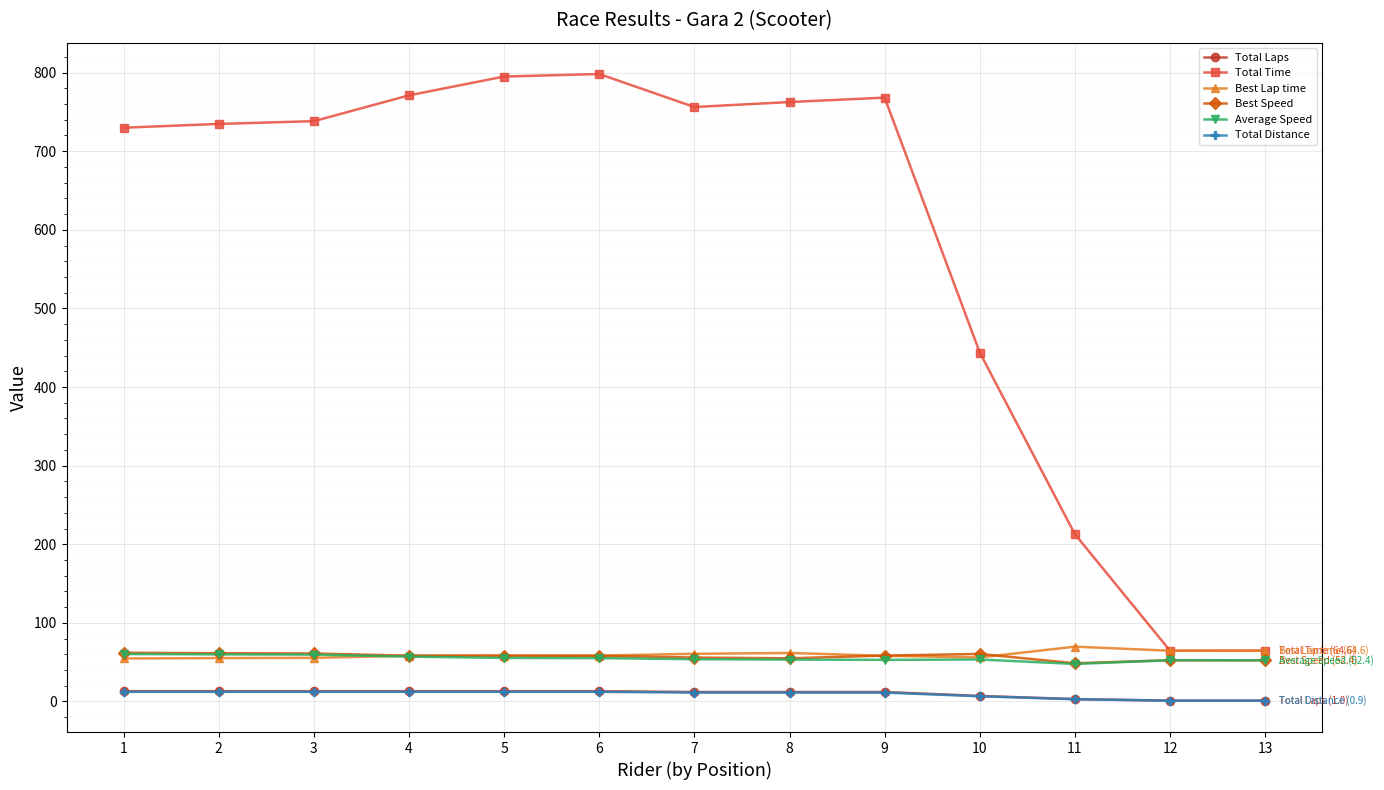

What is the sum of the Total Time values at 11 and 9?

980.9